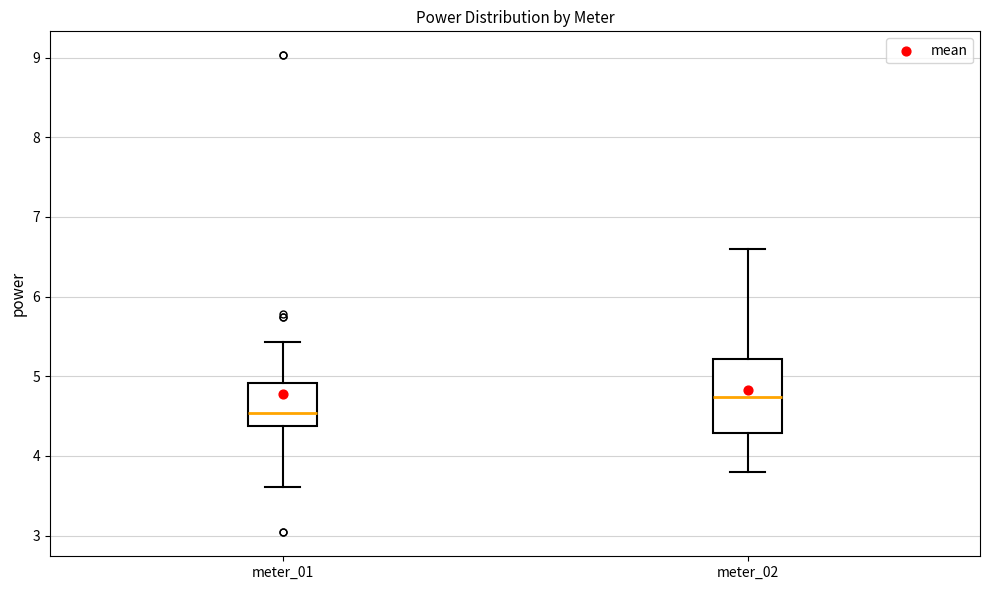

Reading left to right, read every box against the y-axis: the position of its median line, the range the box covers, and the ends of its whiskers. The values are not printed on the chart, so give them approximately, as read against the axis.

meter_01: median 4.5, box 4.4 to 4.9, whiskers 3.6 to 5.4
meter_02: median 4.7, box 4.3 to 5.2, whiskers 3.8 to 6.6